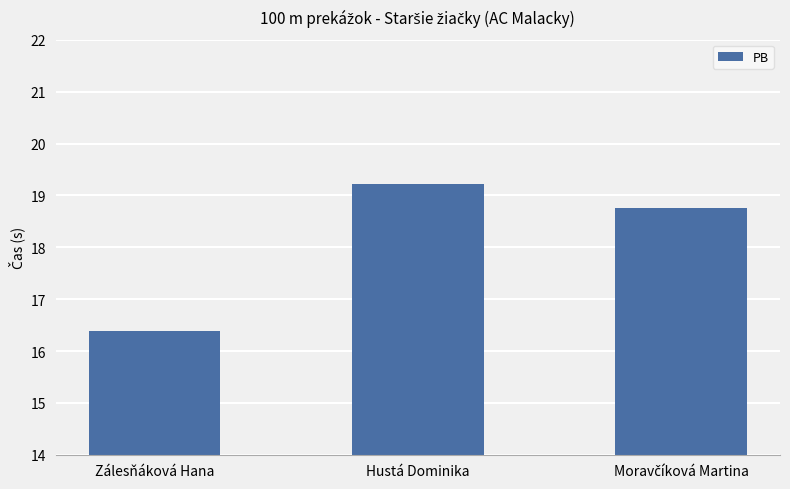

Are the bars horizontal?

No